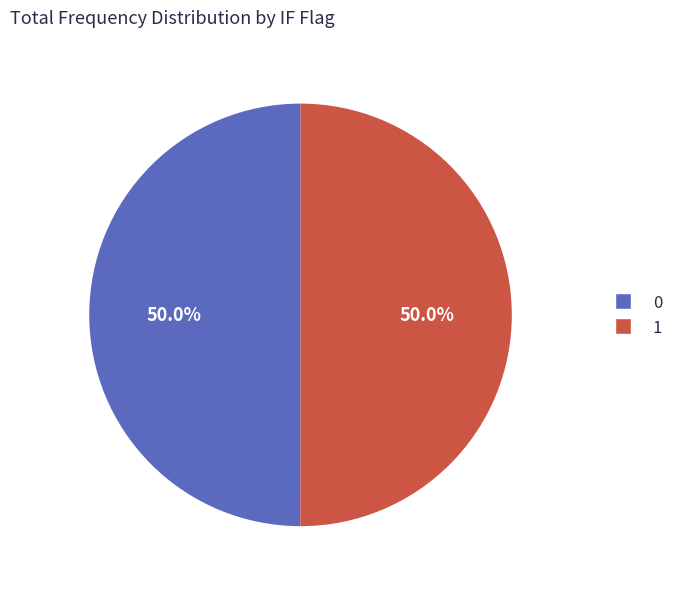

Approximately how many times larger is the value at 1 compared to 0?

1.0